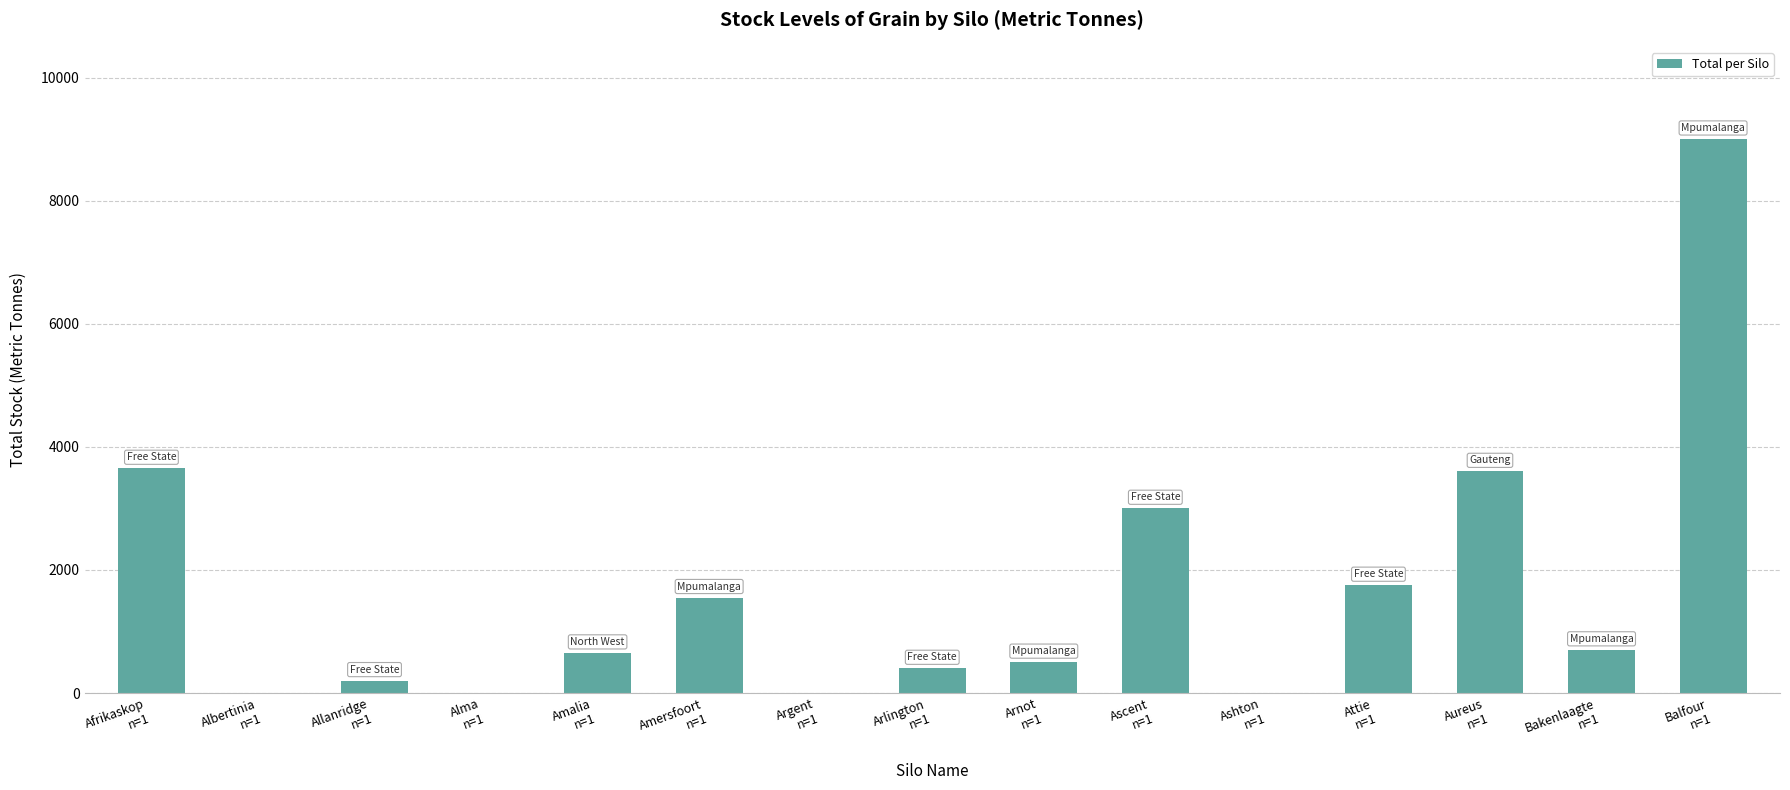

Which has a higher value, Alma
n=1 or Aureus
n=1?

Aureus
n=1